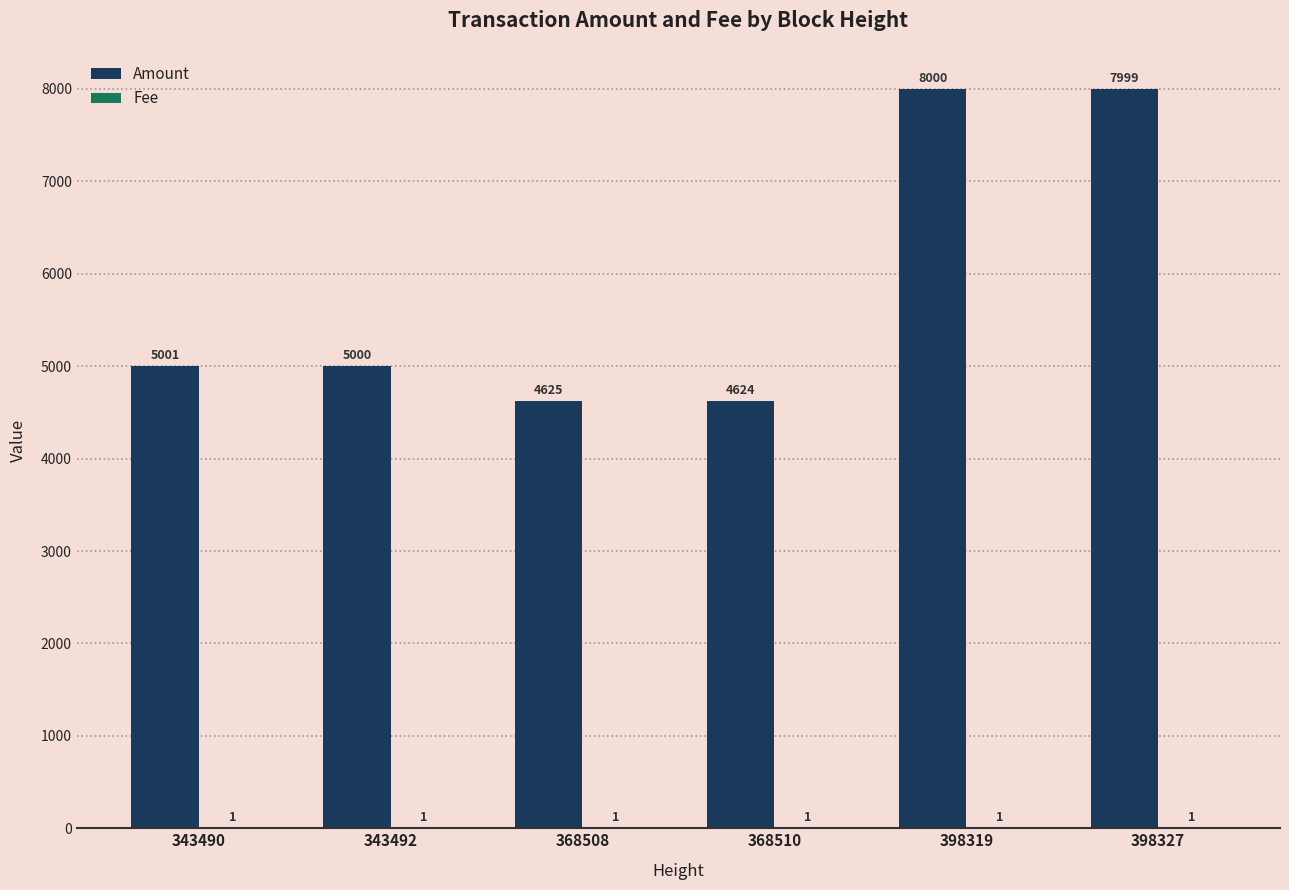

How many groups of bars are there?

6